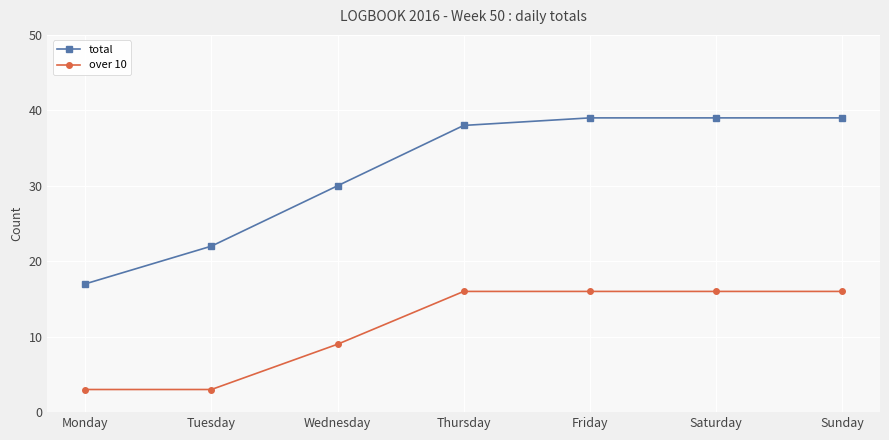

Between Monday and Sunday, which series saw the biggest shift?

total